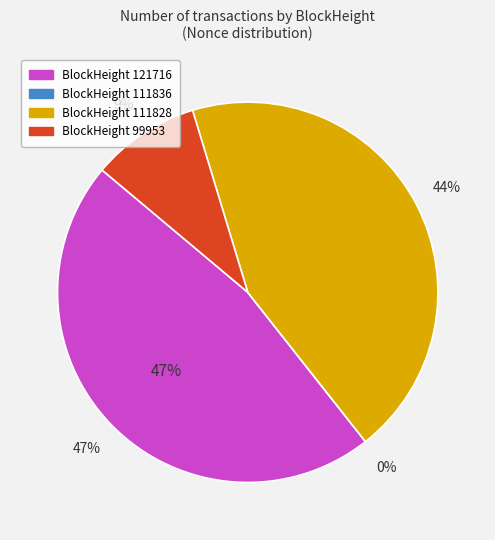

Which slice is the smallest?

111836